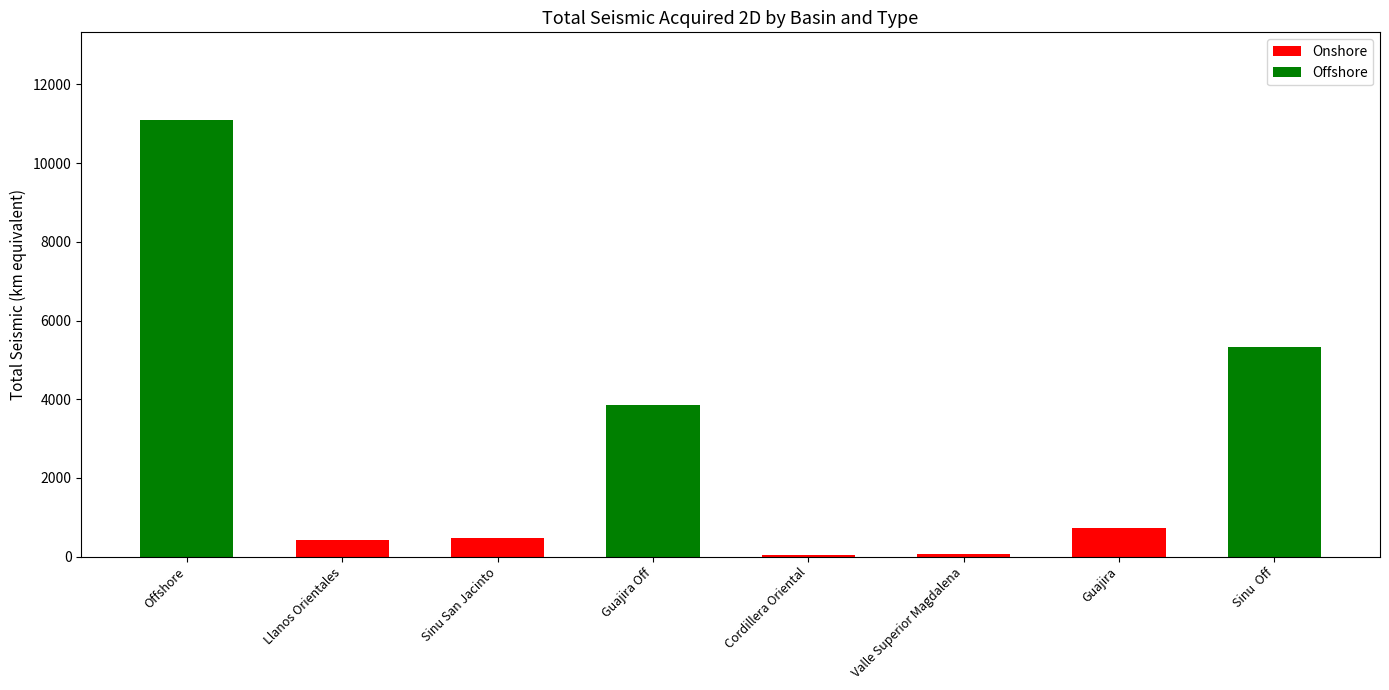

At which category is the sum across all series the highest?

Offshore